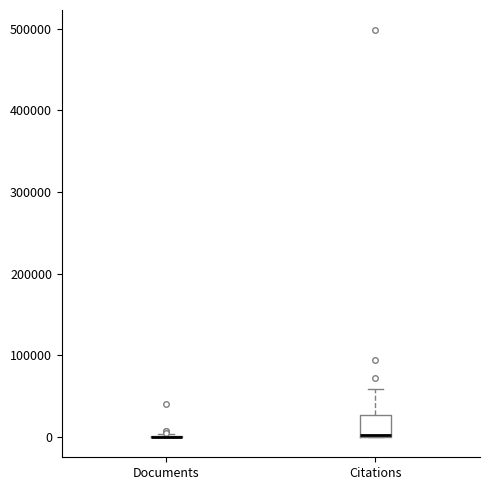

Reading left to right, read every box against the y-axis: the position of its median line, the range the box covers, and the ends of its whiskers. The values are not printed on the chart, so give them approximately, as read against the axis.

Documents: box collapsed to a line at 0, whiskers 0 to 0
Citations: median 0 (drawn on the box's lower edge), box 0 to 30000, whiskers 0 to 60000